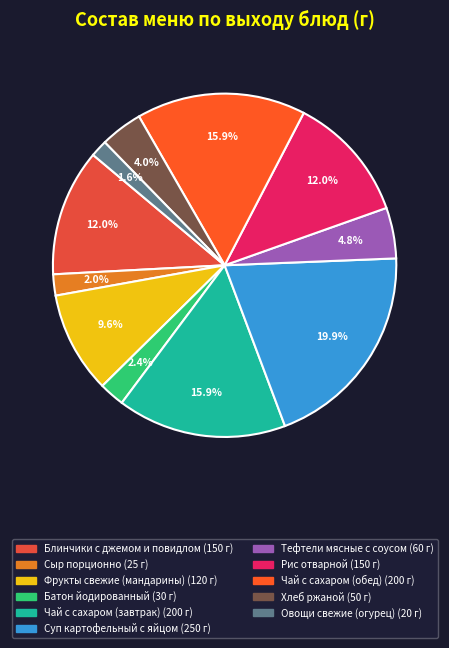

To the nearest percent, what percentage of the pie is Чай с сахаром (завтрак)?

16%